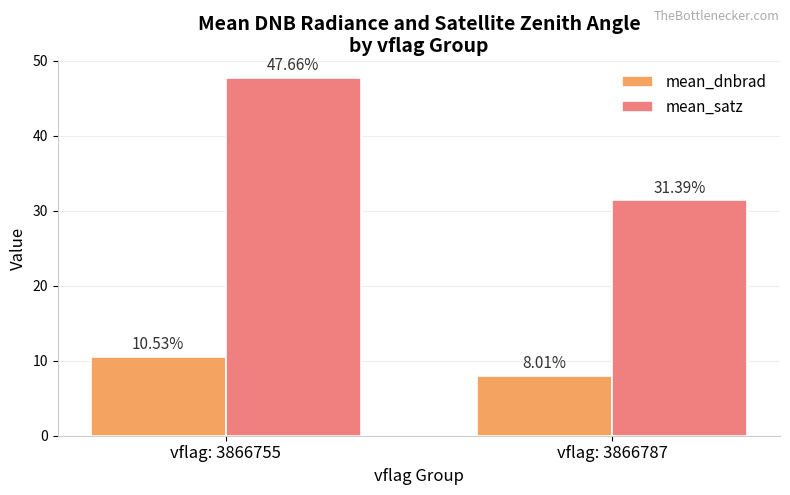

Rank the series at vflag: 3866755 from lowest to highest value.

mean_dnbrad, mean_satz